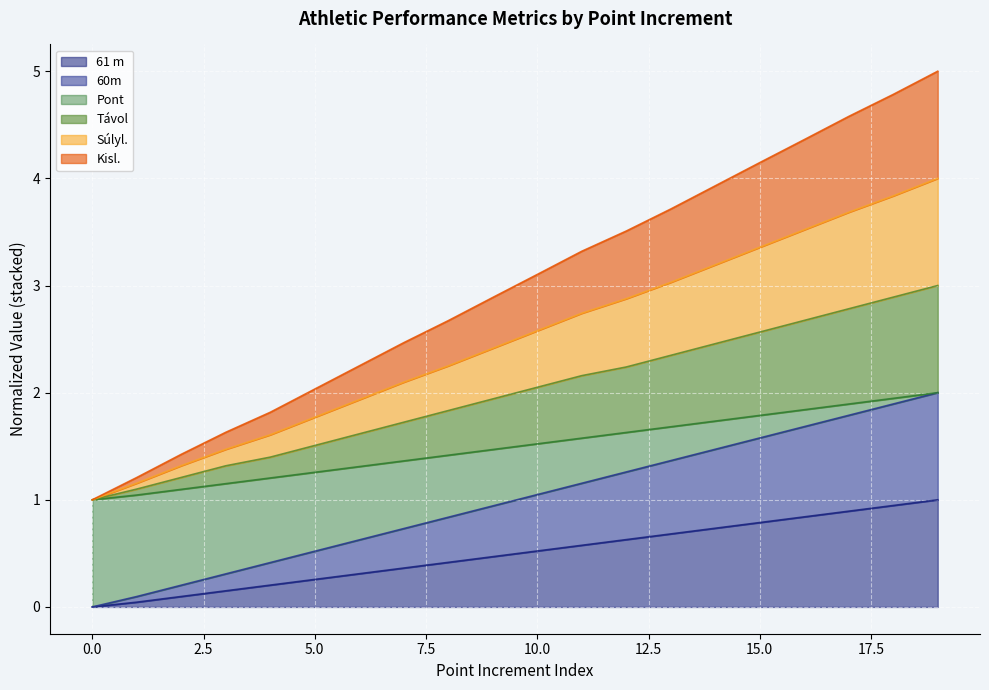

How many distinct data groups are displayed?

6